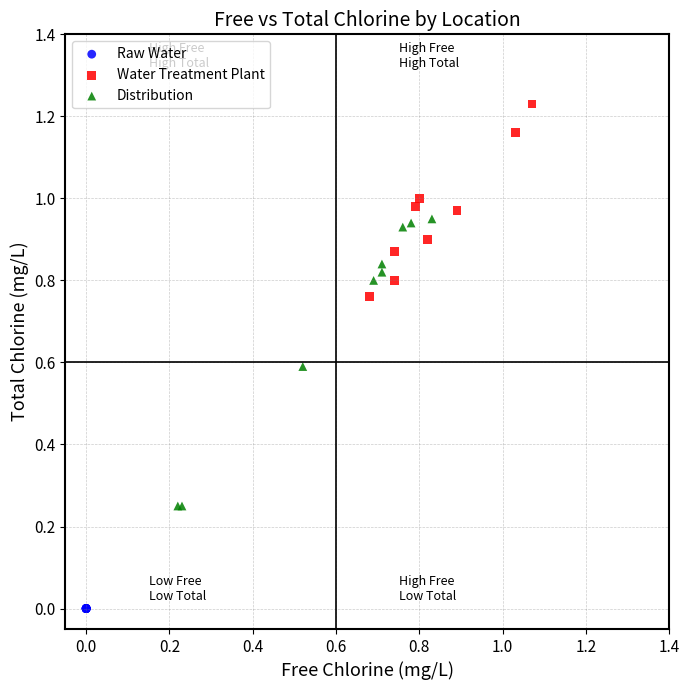

Which series reaches the minimum Y coordinate?

Raw Water